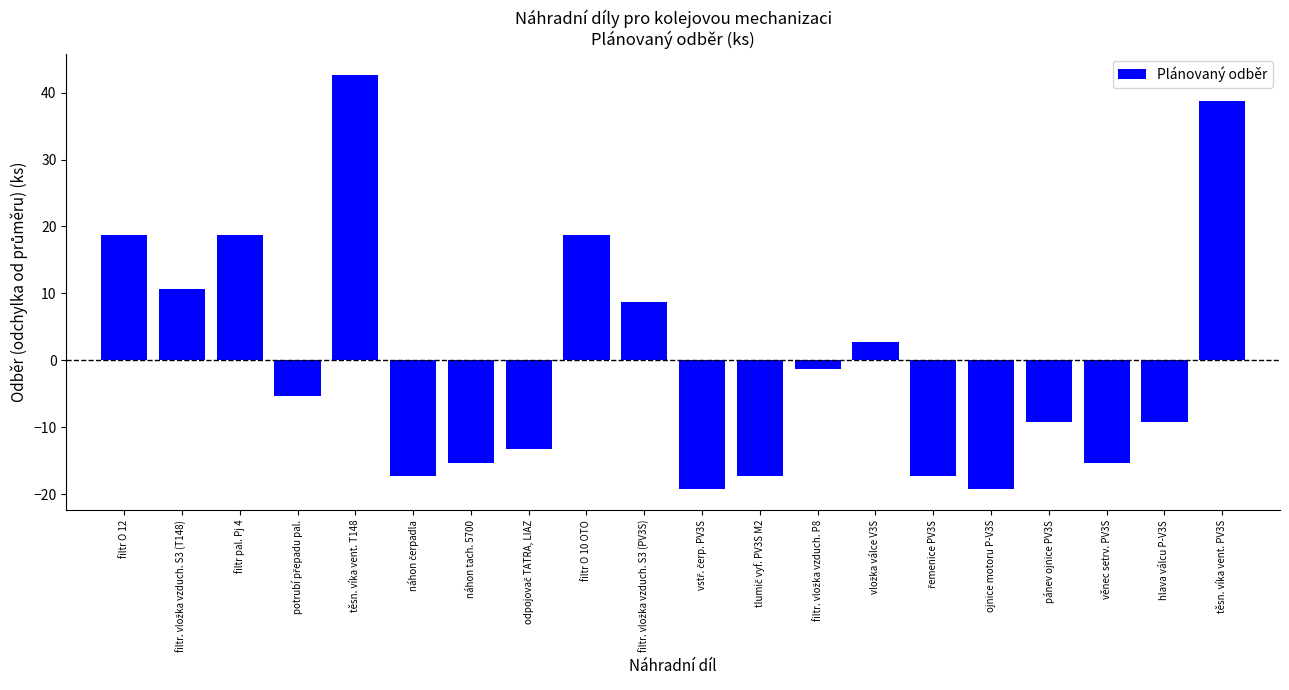

How many negative values are there?

12